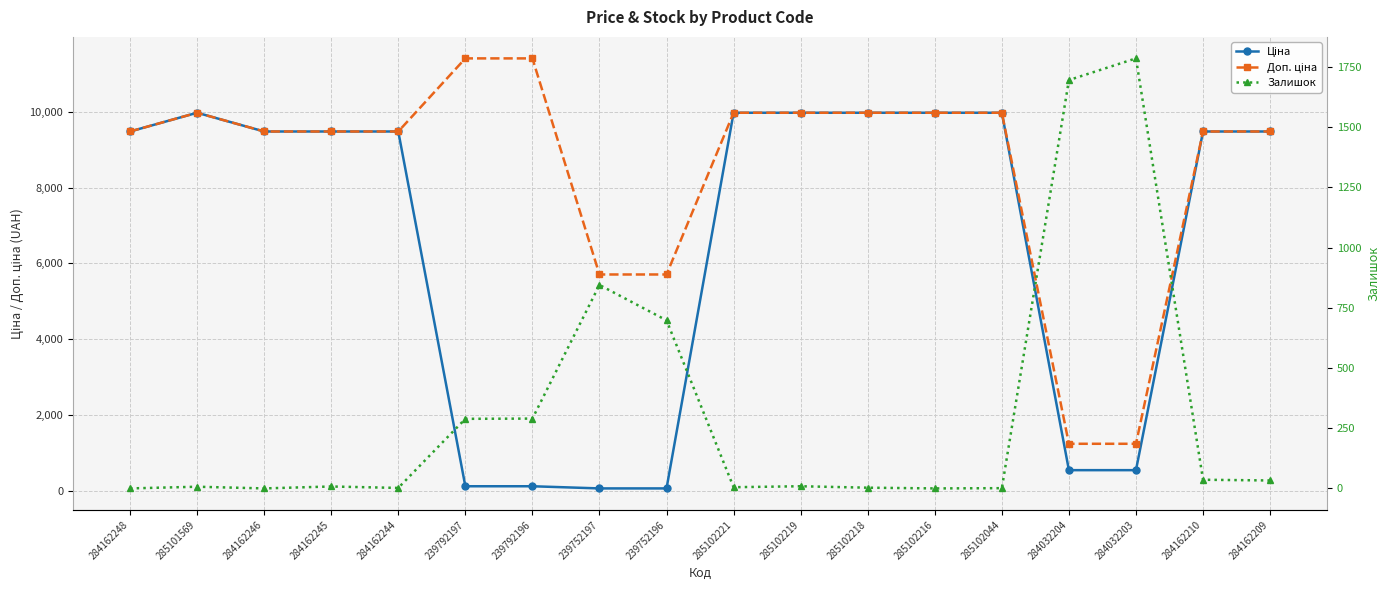

Reading left to right, extract all data points from this chart.

Ціна: 9480.1	9975.0	9480.1	9480.1	9480.1	114.1	114.1	57.0	57.0	9975.0	9975.0	9975.0	9975.0	9975.0	539.0	539.0	9480.1	9480.1
Доп. ціна: 9480.1	9975.0	9480.1	9480.1	9480.1	11410.0	11410.0	5705.0	5705.0	9975.0	9975.0	9975.0	9975.0	9975.0	1235.4	1235.4	9480.1	9480.1
Залишок: 0.0	7.0	0.0	8.0	2.0	289.0	290.0	845.0	698.0	5.0	9.0	3.0	0.0	1.0	1696.0	1786.0	36.0	33.0